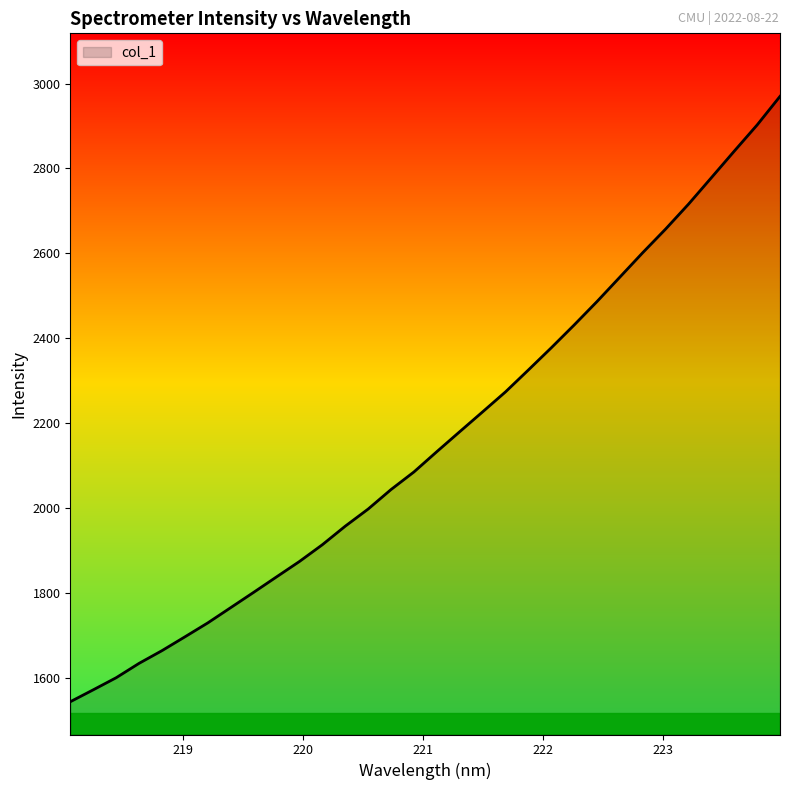

What is the greatest value displayed?

2969.8